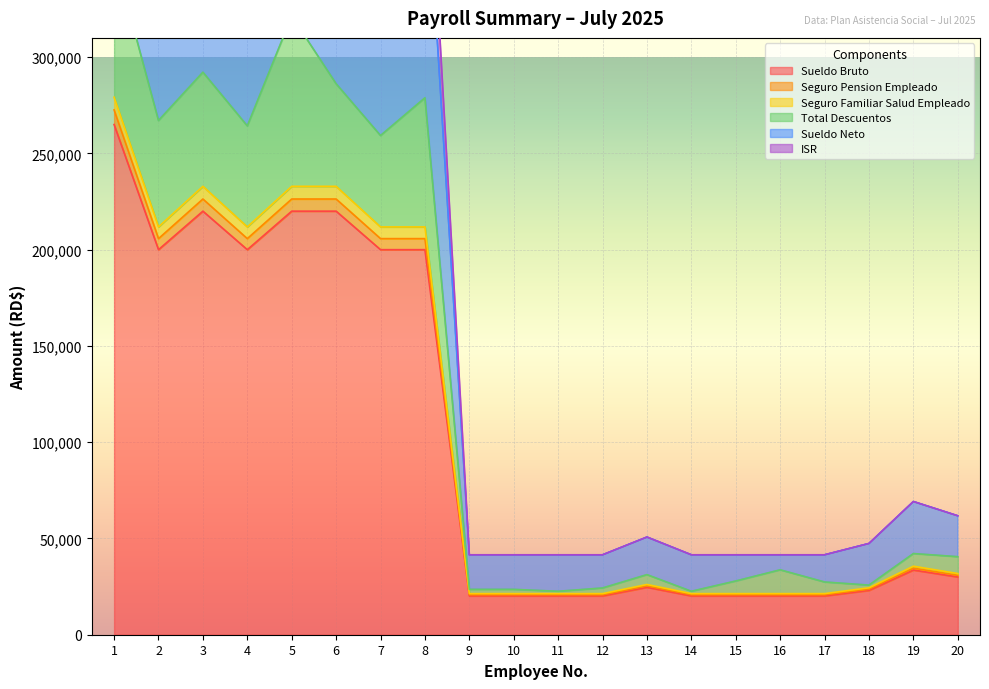

Reading left to right, transcribe all the data shown in this chart.

Sueldo Bruto: 265000.0	200000.0	220000.0	200000.0	220000.0	220000.0	200000.0	200000.0	20160.0	20160.0	20160.0	20160.0	24640.0	20160.0	20160.0	20160.0	20160.0	23023.0	33600.0	30000.0
Seguro Pension Empleado: 272605.5	205740.0	226314.0	205740.0	226314.0	226314.0	205740.0	205740.0	20738.6	20738.6	20738.6	20738.6	25347.2	20738.6	20738.6	20738.6	20738.6	23683.8	34564.3	30861.0
Seguro Familiar Salud Empleado: 279194.6	211820.0	232903.1	211820.0	232903.1	232903.1	211820.0	211820.0	21351.5	21351.5	21351.5	21351.5	26096.2	21351.5	21351.5	21351.5	21351.5	24383.7	35585.8	31773.0
Total Descuentos: 352698.5	267079.5	292188.4	264292.9	321323.4	286188.4	259292.9	278876.4	23567.9	23567.9	22567.9	24283.4	31220.0	22567.9	27917.1	33717.9	27394.7	25769.3	42162.6	40539.1
Sueldo Neto: 544194.6	411820.0	452903.1	411820.0	452903.1	452903.1	411820.0	411820.0	41511.4	41511.4	41511.4	41511.4	50736.2	41511.4	41511.4	41511.5	41511.4	47406.7	69185.8	61773.0
ISR: 595478.8	447019.0	493260.2	447447.9	493260.2	493260.2	447447.9	447447.9	41511.4	41511.4	41511.4	41511.4	50736.2	41511.4	41511.4	41511.5	41511.4	47406.7	69185.8	61773.0